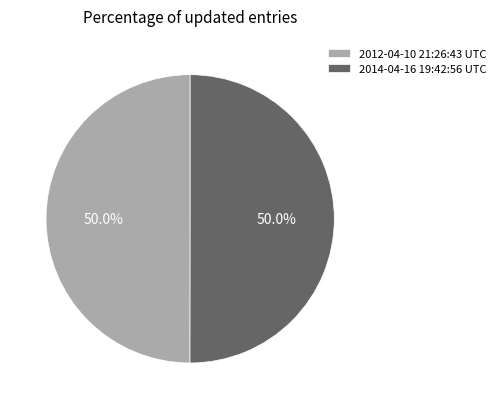

What is the ratio of the value at 2012-04-10 21:26:43 UTC to the value at 2014-04-16 19:42:56 UTC?

1.0